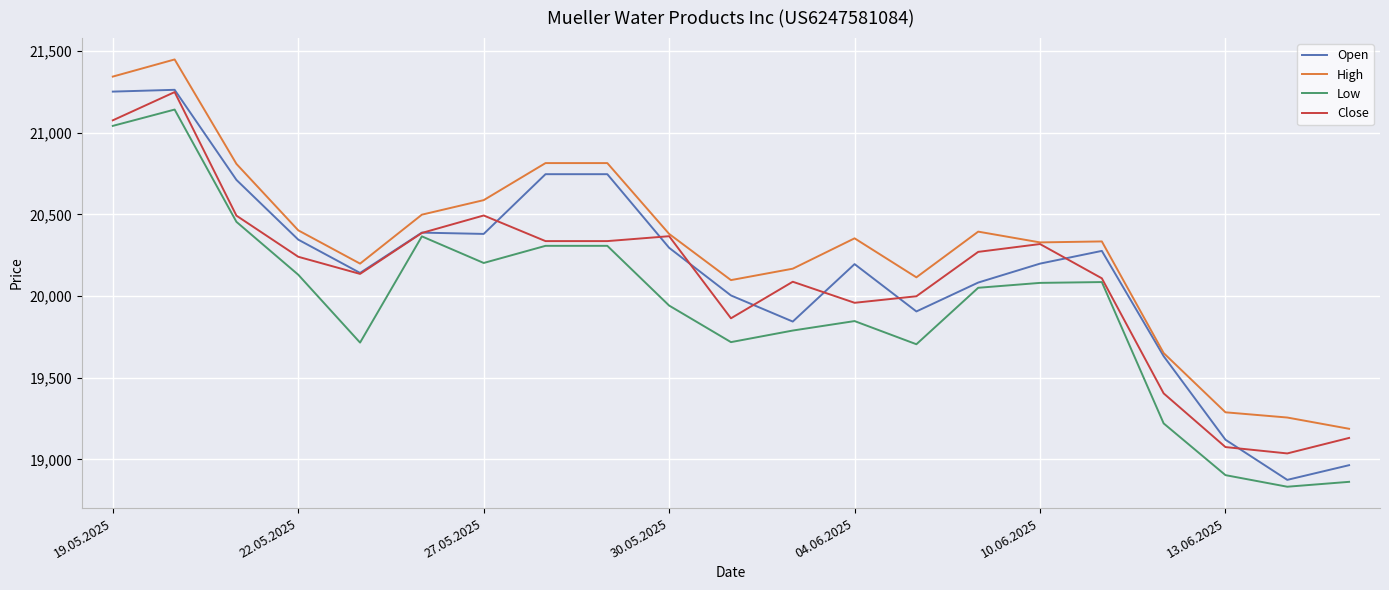

What is the average value of the Open series?

20161